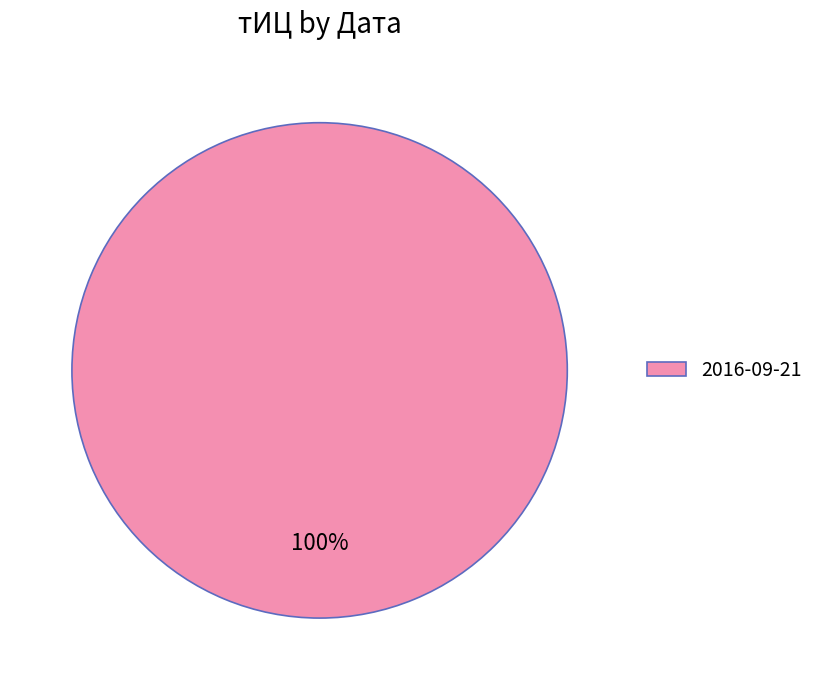

Is it true that 2016-09-21 is 100% of the pie?

True